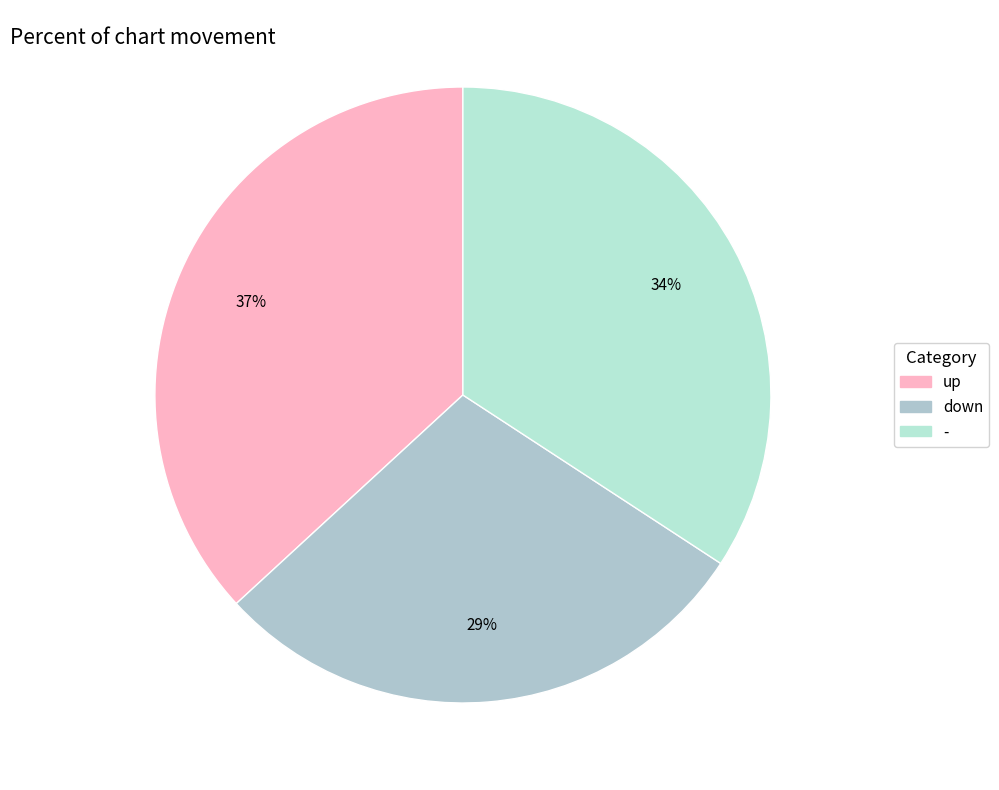

How many segments does this pie chart have?

3